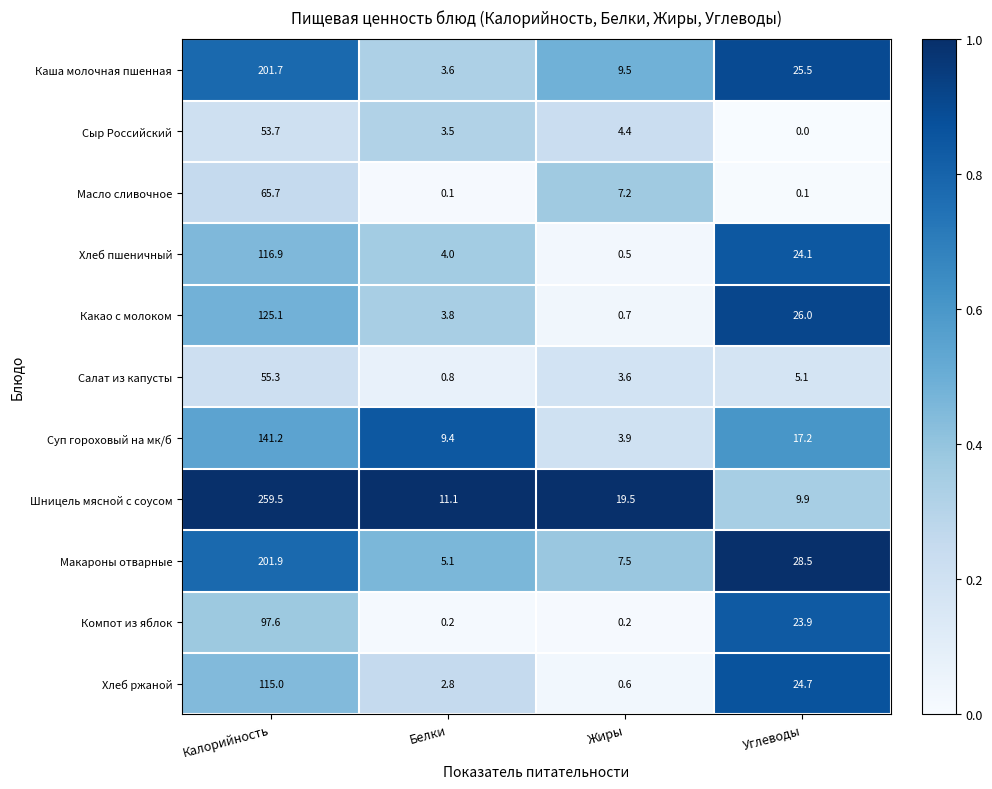

What is the total value across all series at Калорийность?

1433.6